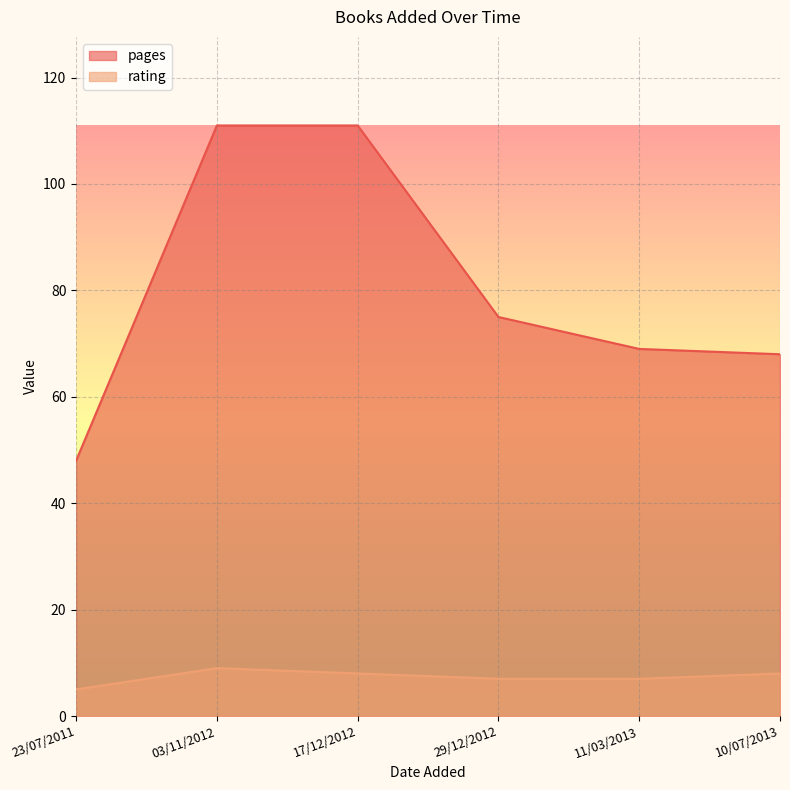

What is the label of the 6th point from the left?

10/07/2013